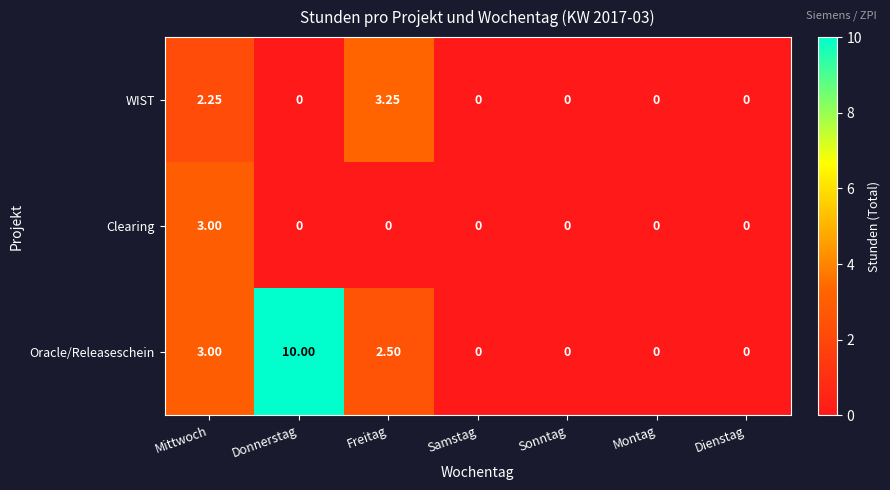

Between Donnerstag and Montag, which series saw the biggest shift?

Oracle/Releaseschein